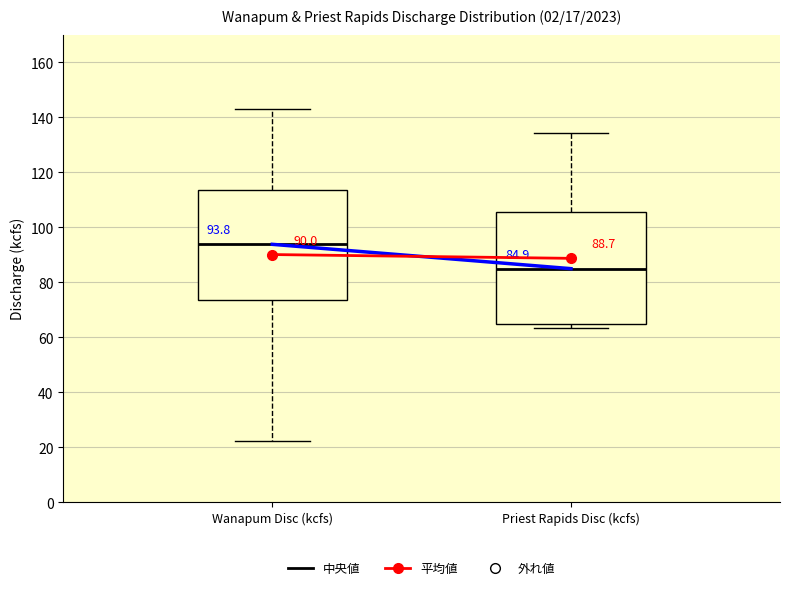

Which box's median line is the lowest?

Priest Rapids Disc (kcfs)